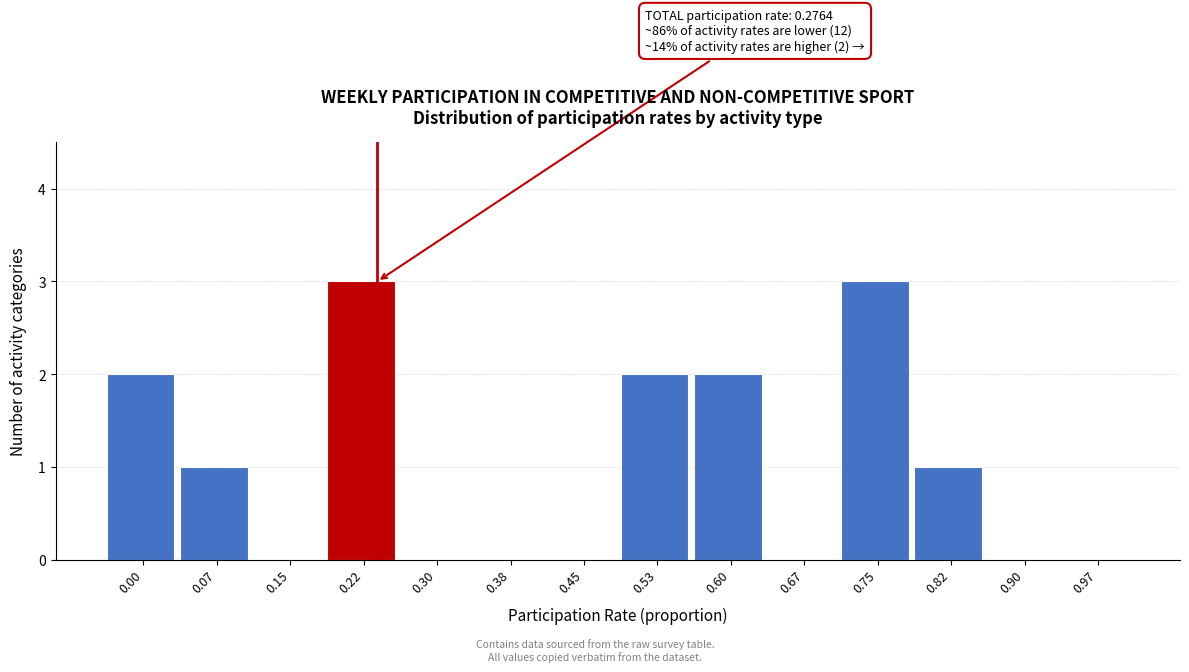

Reading right to left, what are all the values shown in this chart?

0.97=0	0.90=0	0.82=1	0.75=3	0.67=0	0.60=2	0.53=2	0.45=0	0.38=0	0.30=0	0.22=3	0.15=0	0.07=1	0.00=2